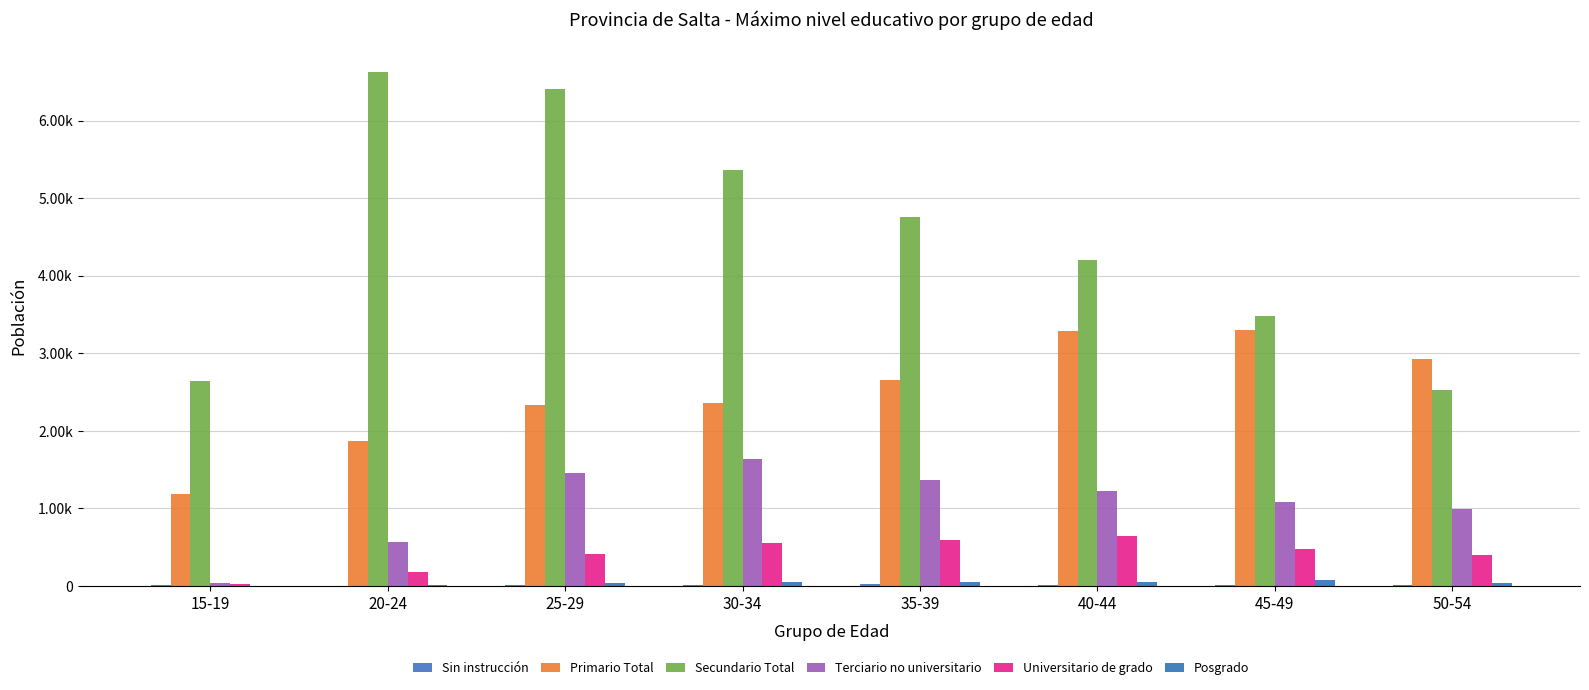

At how many categories does at least one series exceed 959?

8